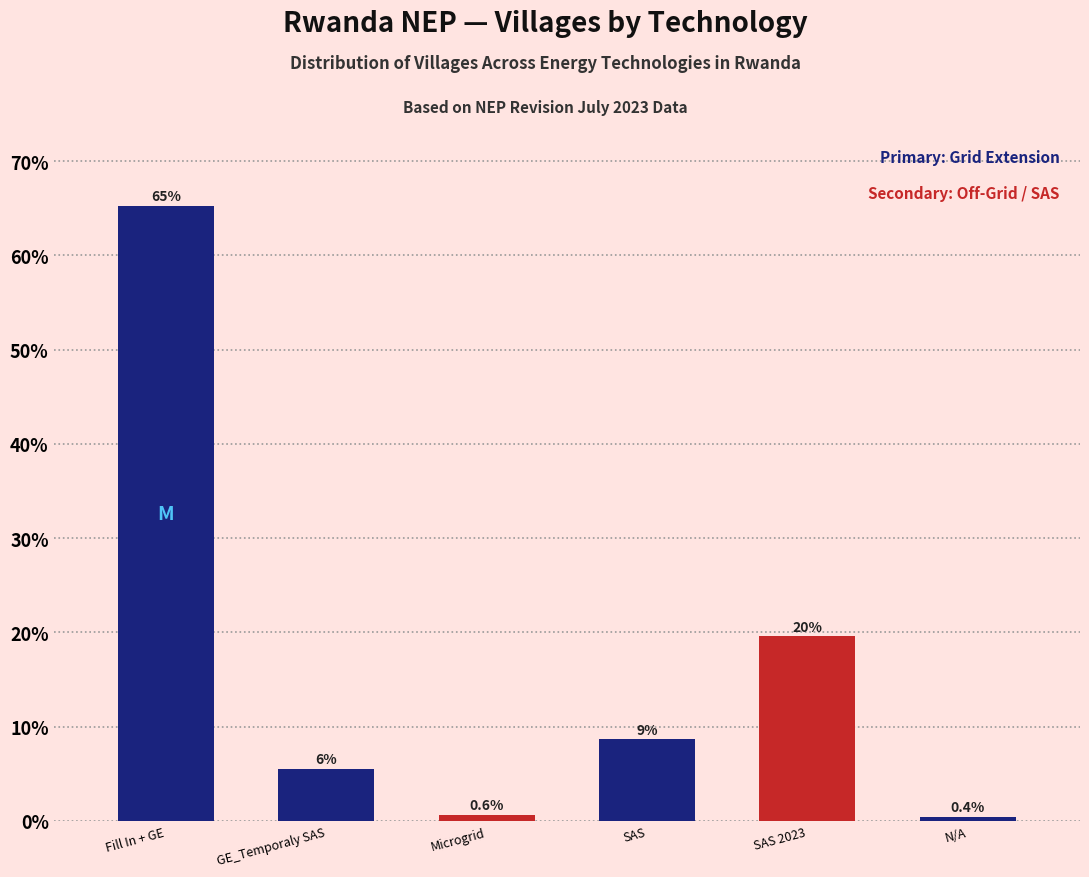

What is the smallest value displayed?

0.4